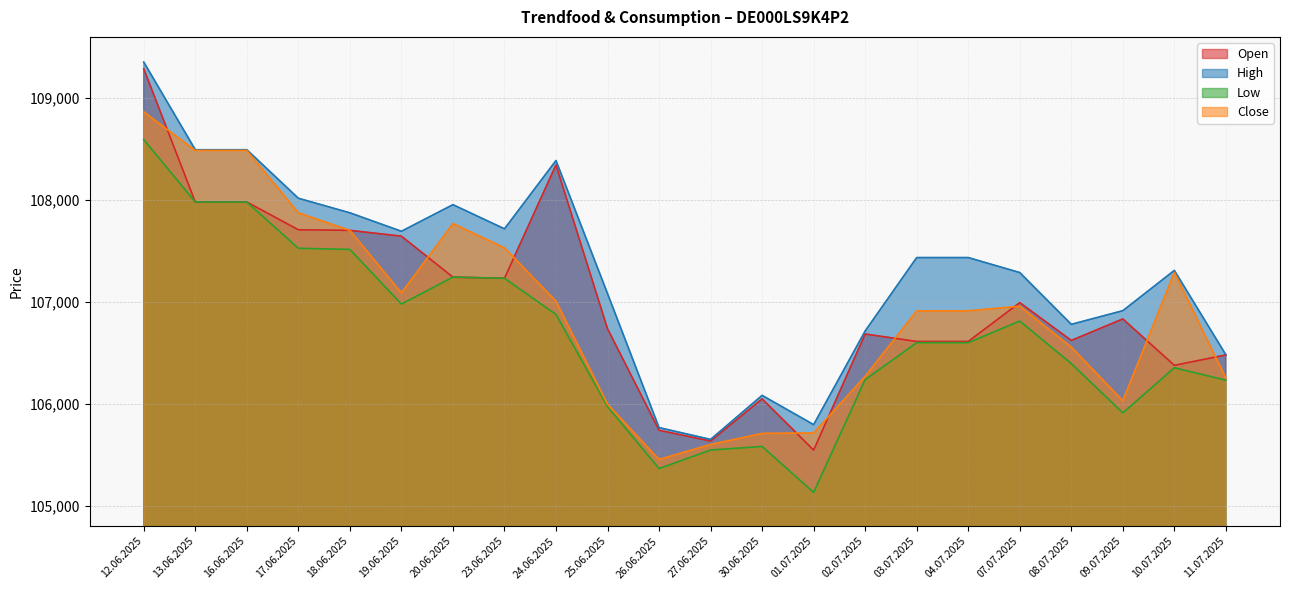

True or false: Low has more than 0 interior local peaks.

True